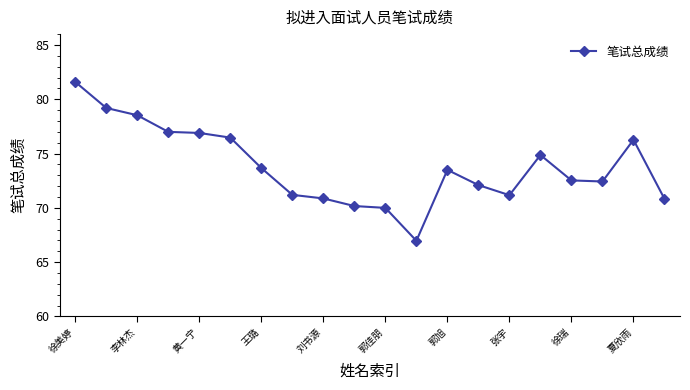

What is the sum of all values?

1476.3